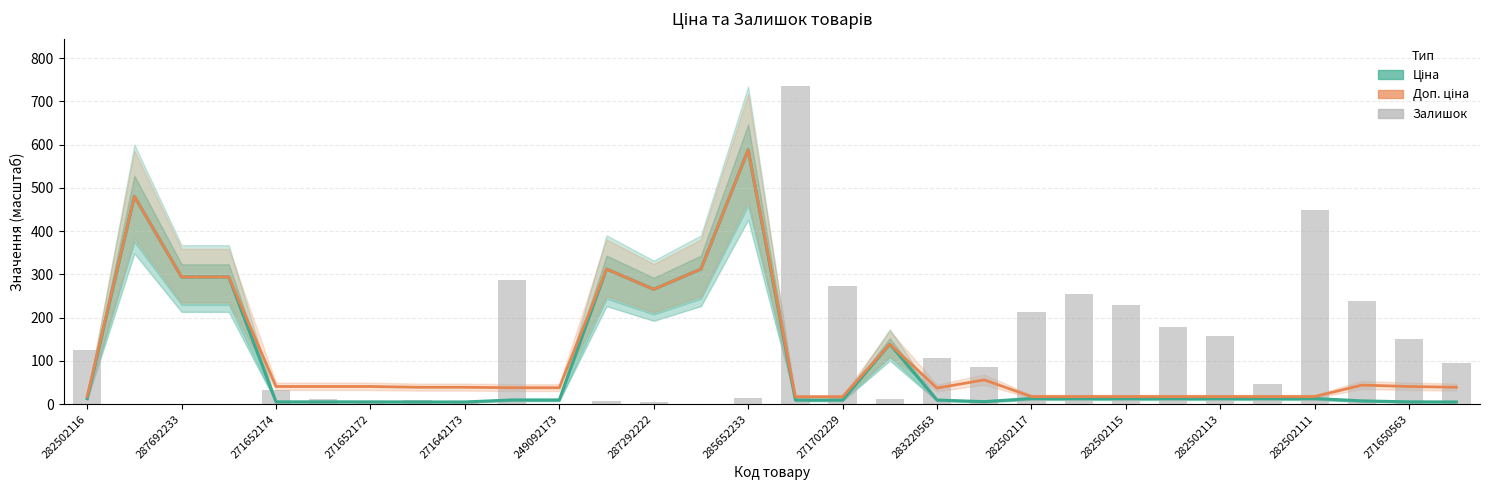

What are all the series names shown in the legend?

Ціна, Доп. ціна, Залишок